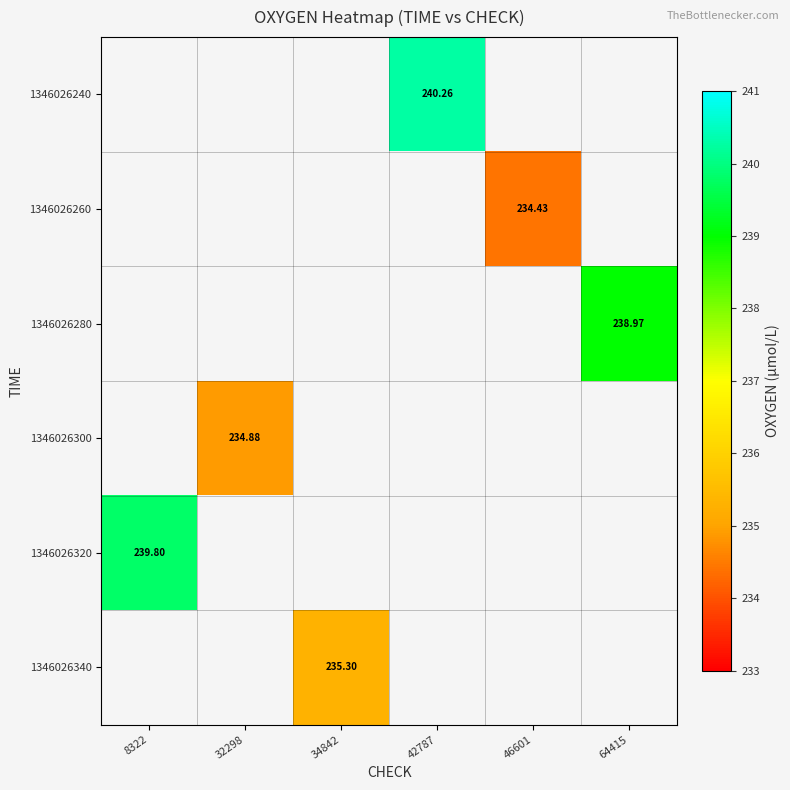

Is the value of 1346026320 at 64415 greater than the value of 1346026340 at 8322?

No